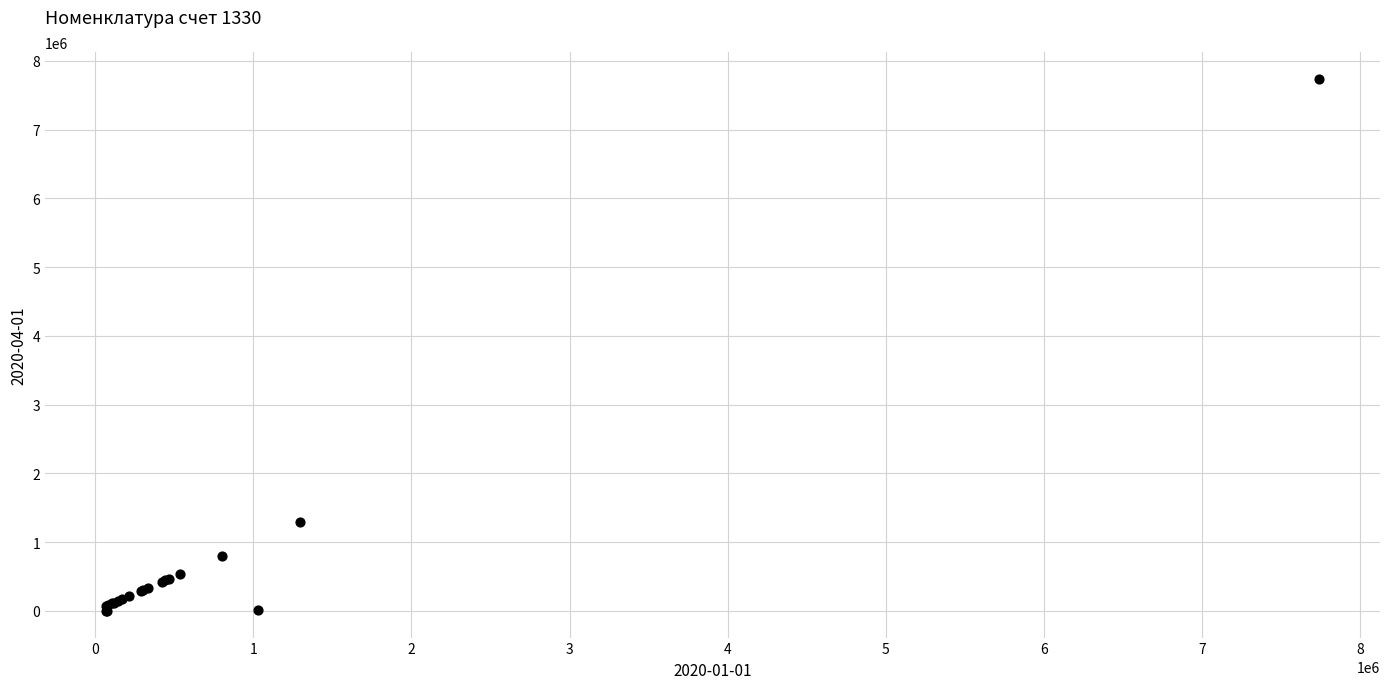

What Y value in the scatter plot is closest to 3870618?

1295800.0